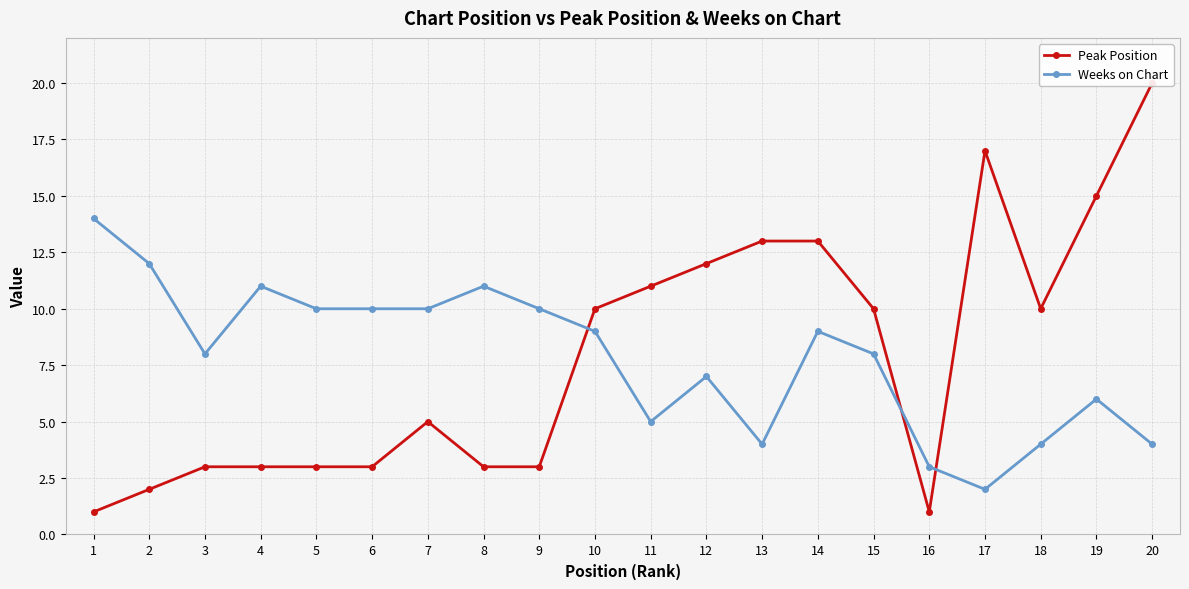

Reading left to right, extract all data points from this chart.

Peak Position: 1=1	2=2	3=3	4=3	5=3	6=3	7=5	8=3	9=3	10=10	11=11	12=12	13=13	14=13	15=10	16=1	17=17	18=10	19=15	20=20
Weeks on Chart: 1=14	2=12	3=8	4=11	5=10	6=10	7=10	8=11	9=10	10=9	11=5	12=7	13=4	14=9	15=8	16=3	17=2	18=4	19=6	20=4